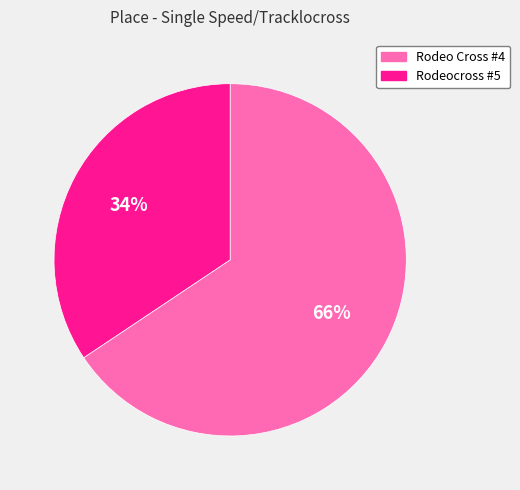

Is the sum of Rodeo Cross #4 and Rodeocross #5 greater than half?

Yes